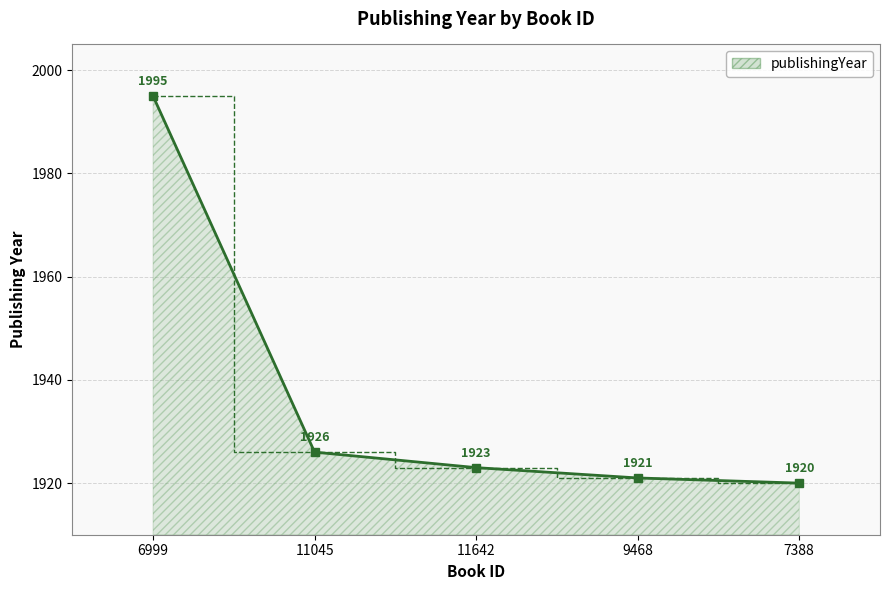

Where is the data nearest to the value 1957?

11045